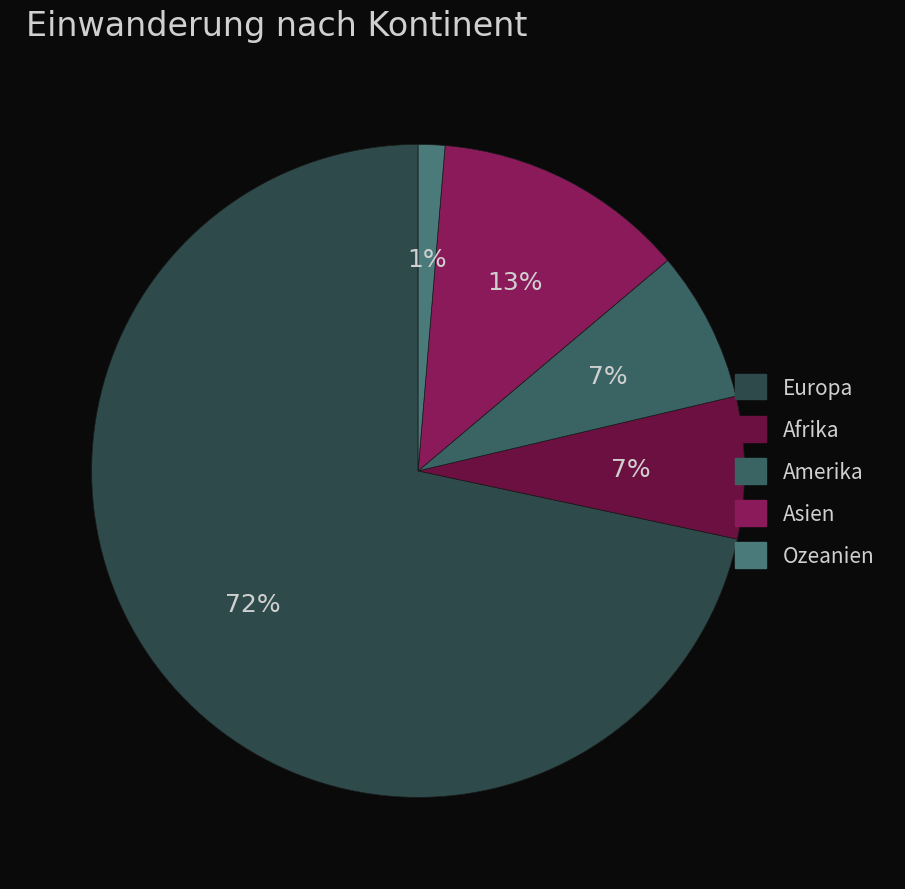

To the nearest percent, what is the average slice percentage?

20%